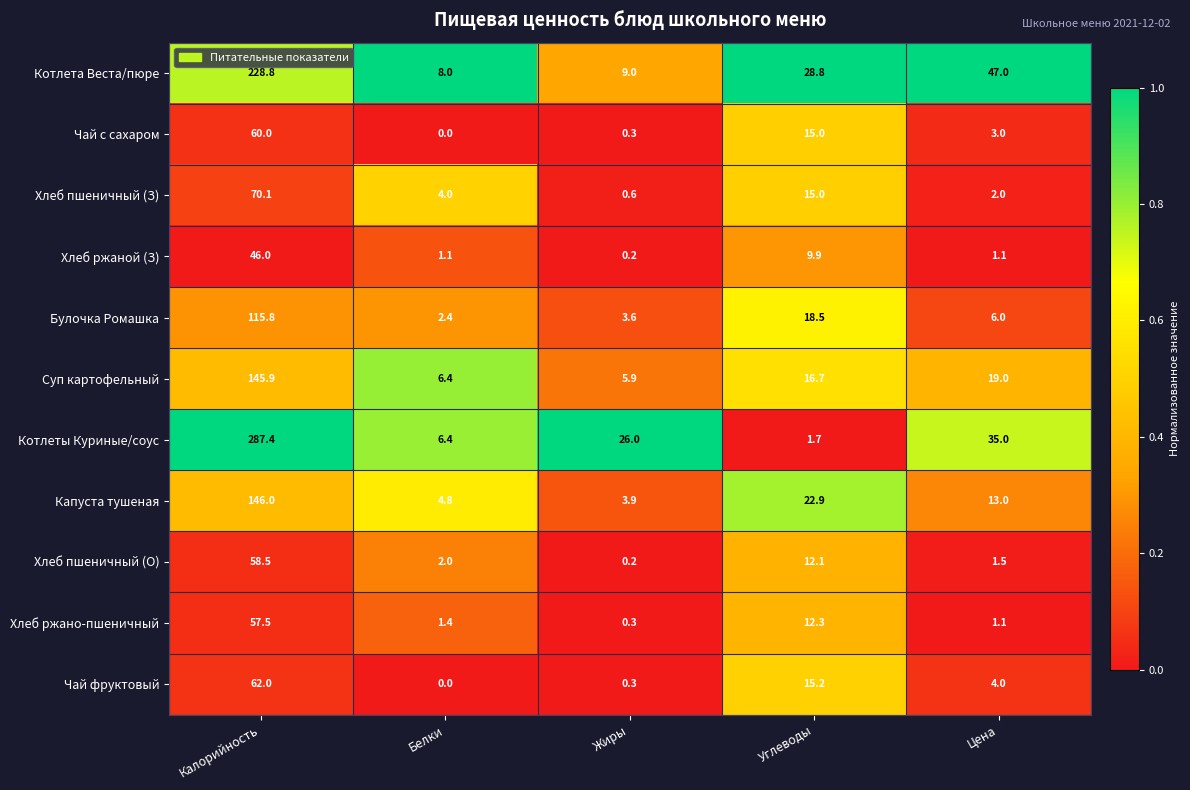

Where does the Капуста тушеная series first go above 13?

Калорийность